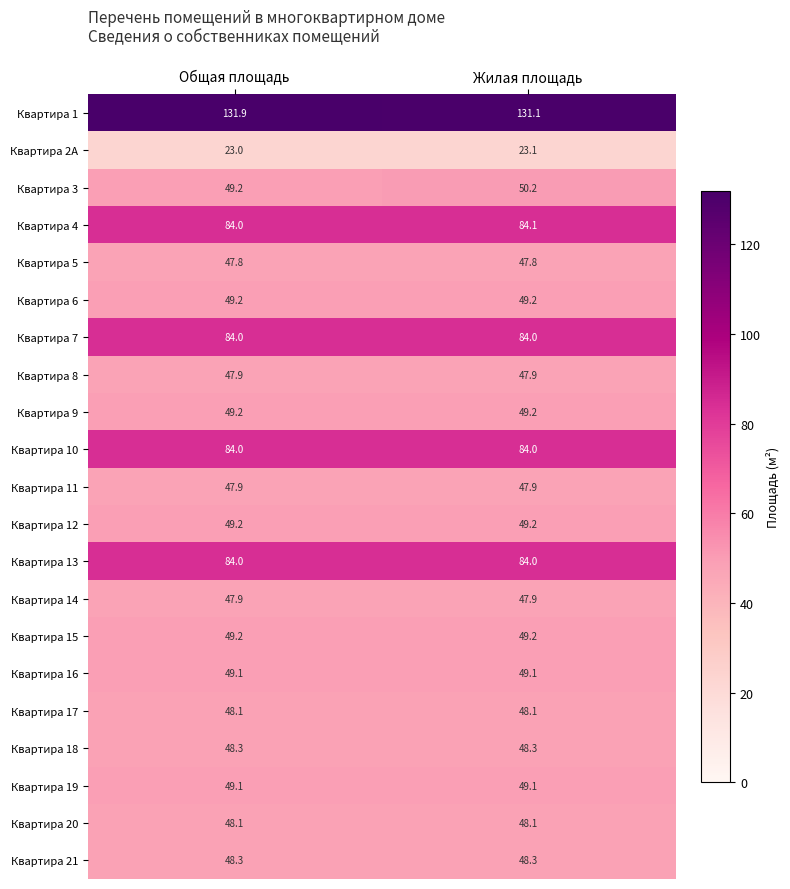

Rank the categories by Квартира 3 value from highest to lowest.

Жилая площадь, Общая площадь